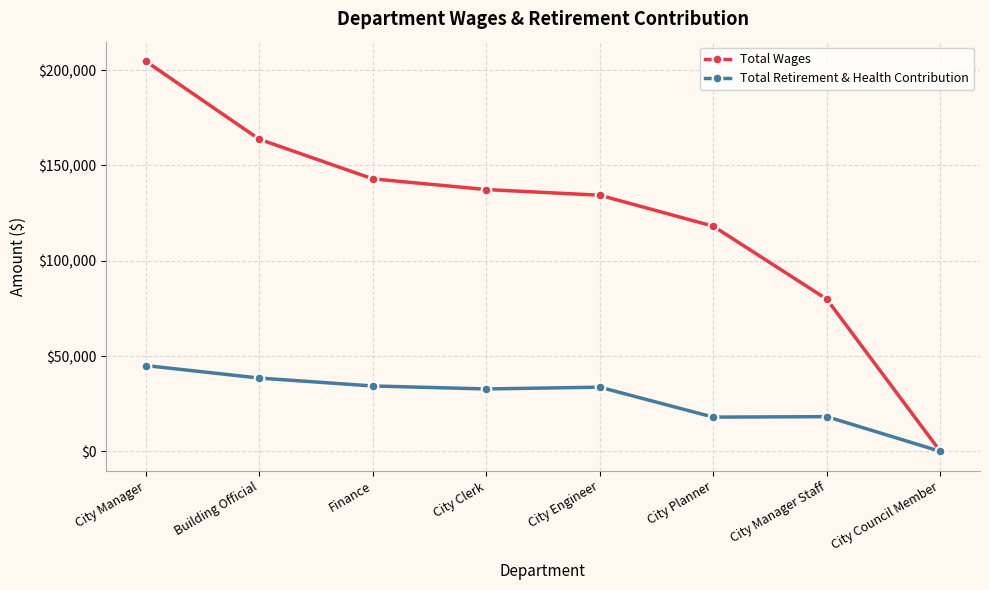

What is the total value across all series at Building Official?

202214